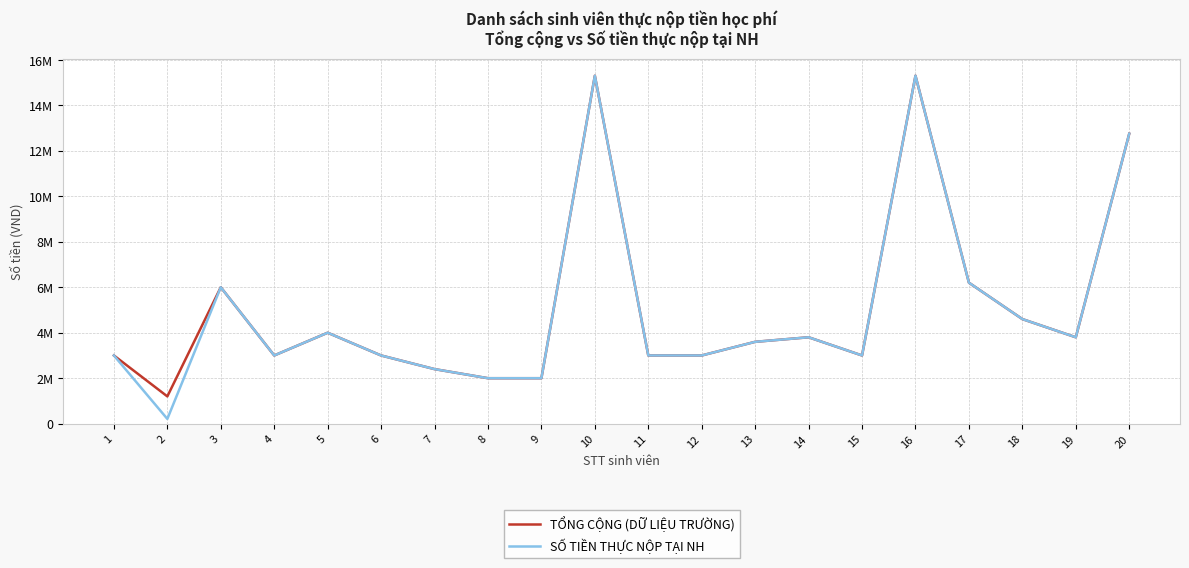

What are all the series names shown in the legend?

TỔNG CỘNG (DỮ LIỆU TRƯỜNG), SỐ TIỀN THỰC NỘP TẠI NH